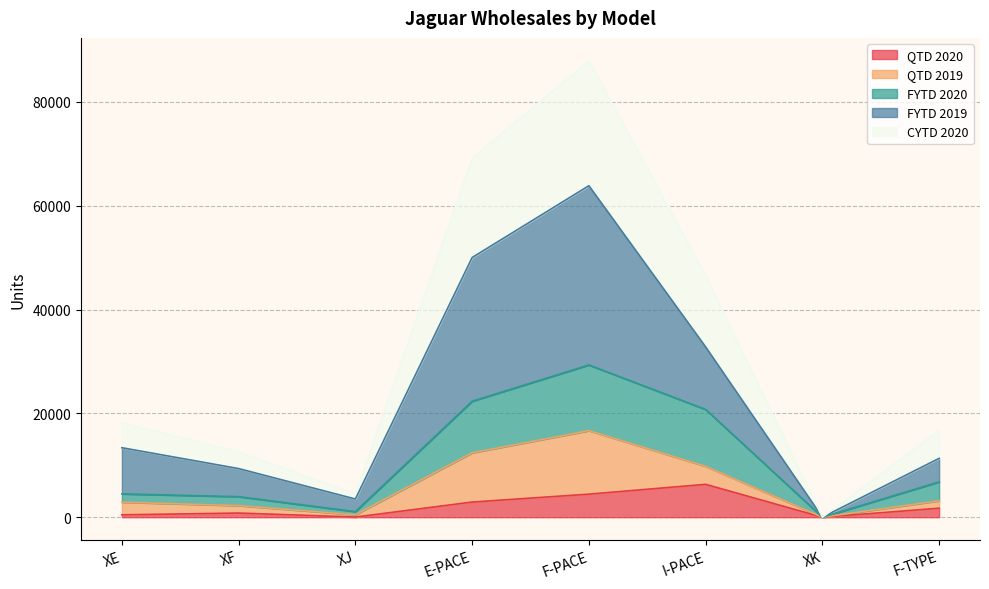

Is it true that FYTD 2019 equals 11335 at F-TYPE?

True